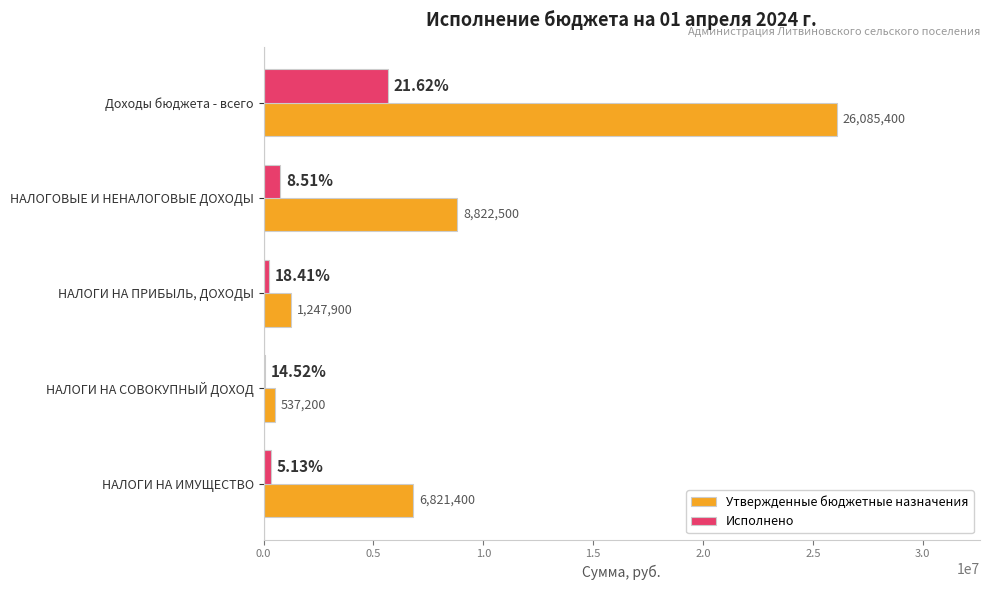

Count the number of data series in this chart.

2